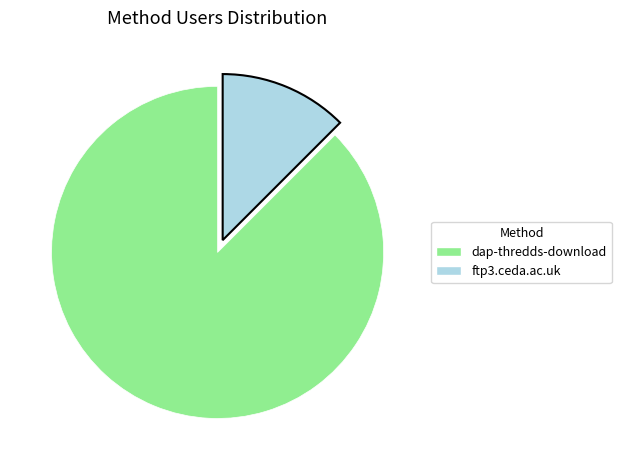

The ftp3.ceda.ac.uk slice represents 12% of the pie. True or false?

True